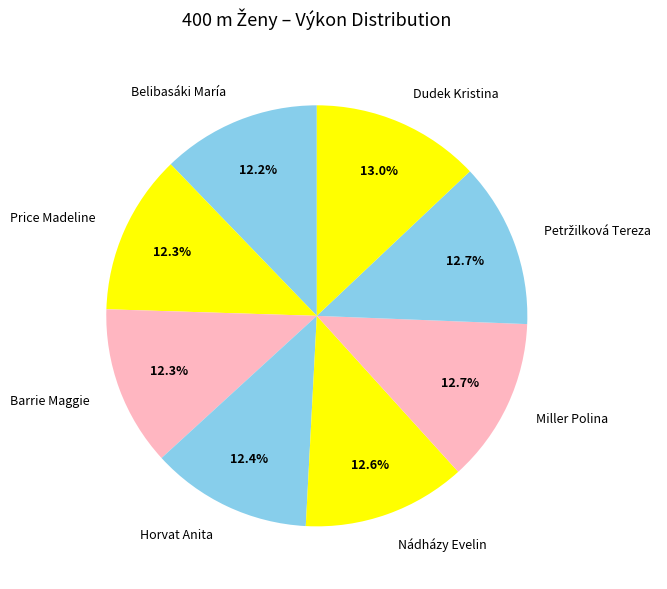

Does Miller Polina account for over 50% of the chart?

No